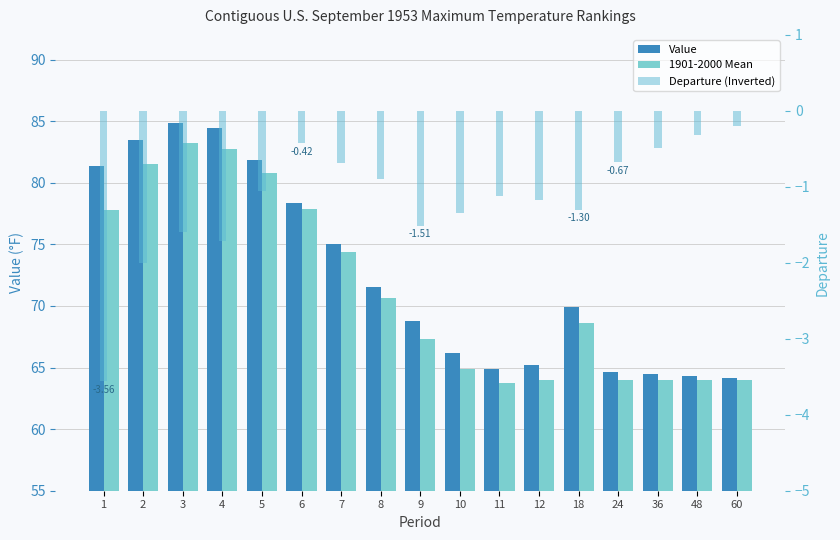

Is the value of Departure (Inverted) at 48 greater than the value of Value at 5?

No